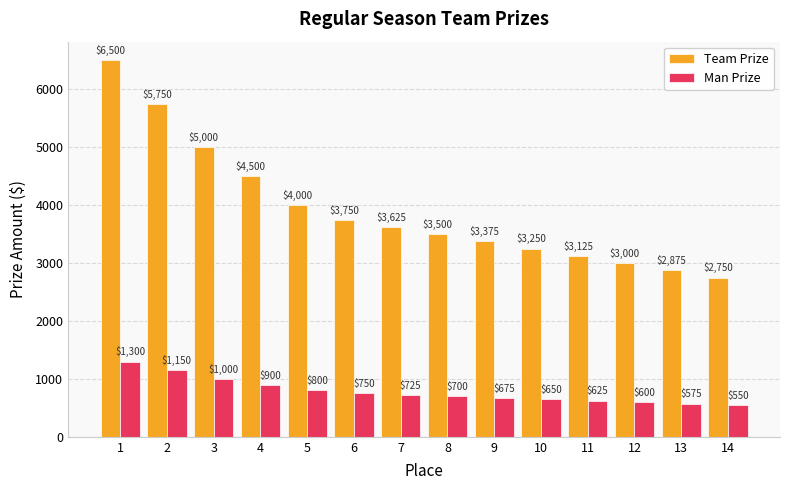

How many data points does each series have?

14